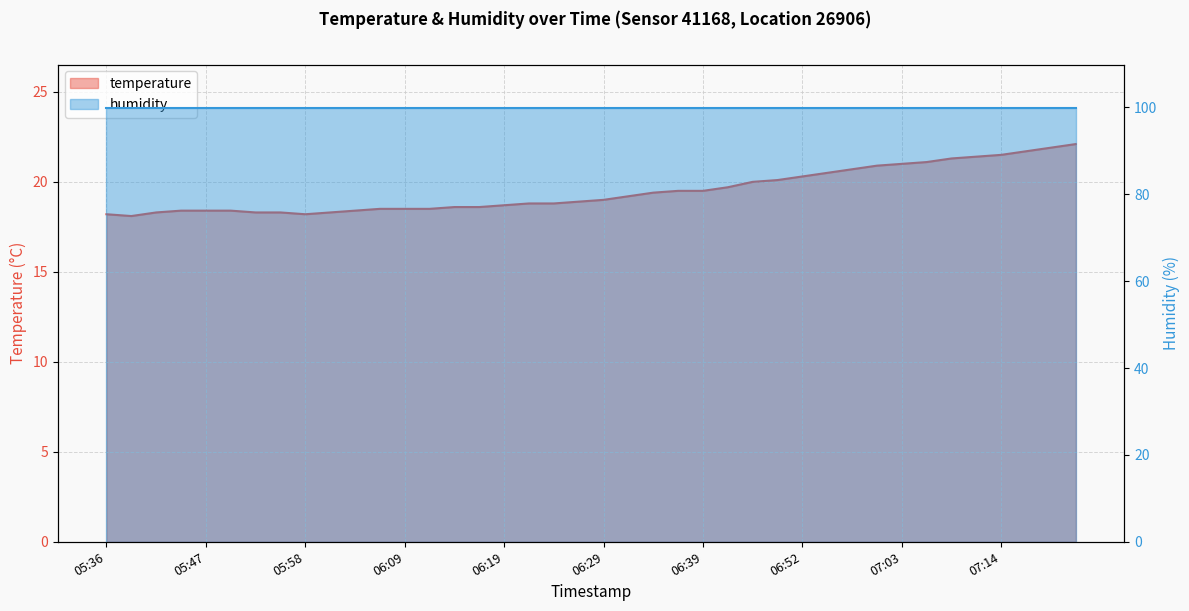

What is the maximum value shown in the chart?

22.1